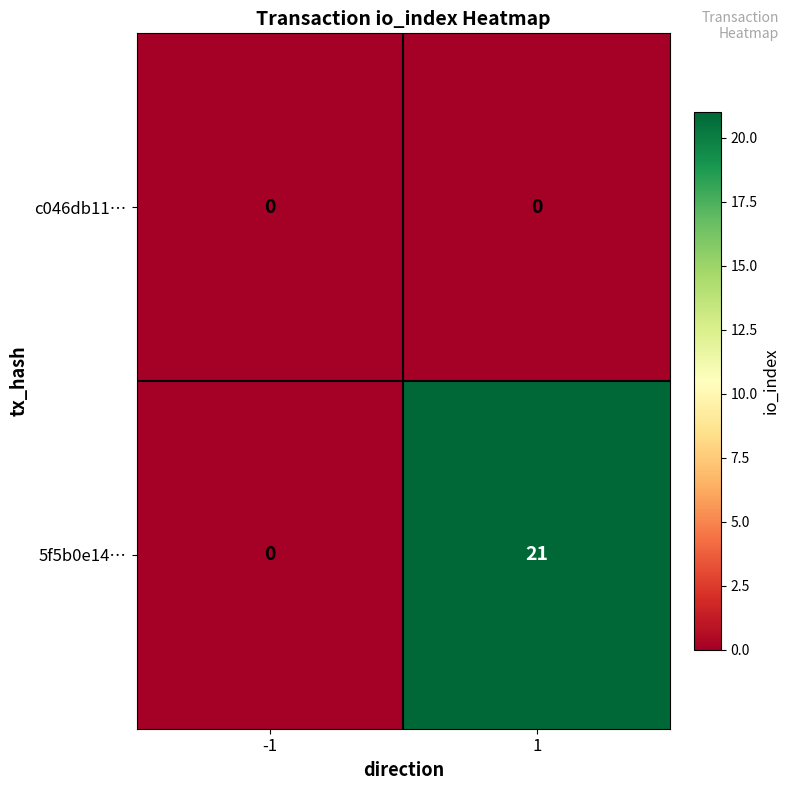

What is the total value across all series at 1?

21